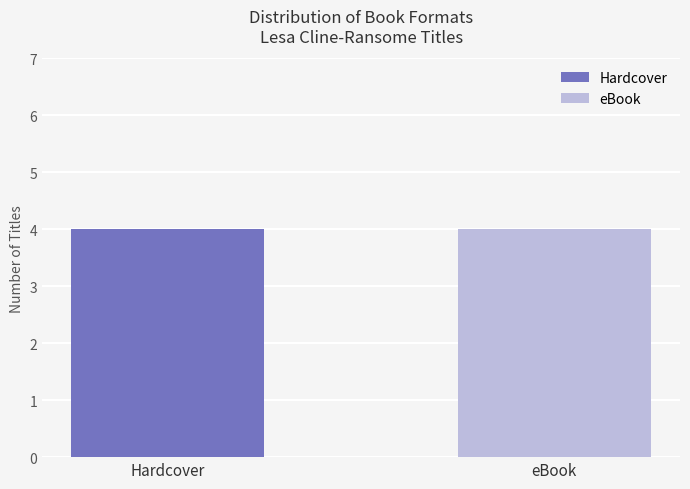

Which series has the largest range (max minus min)?

Hardcover